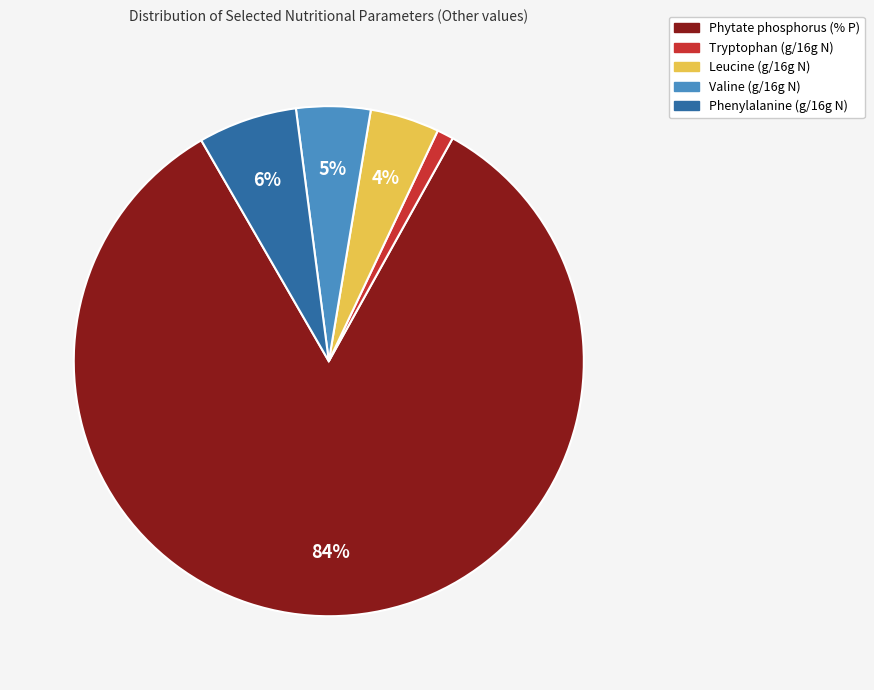

To the nearest percent, what percentage of the pie is Leucine (g/16g N)?

4%